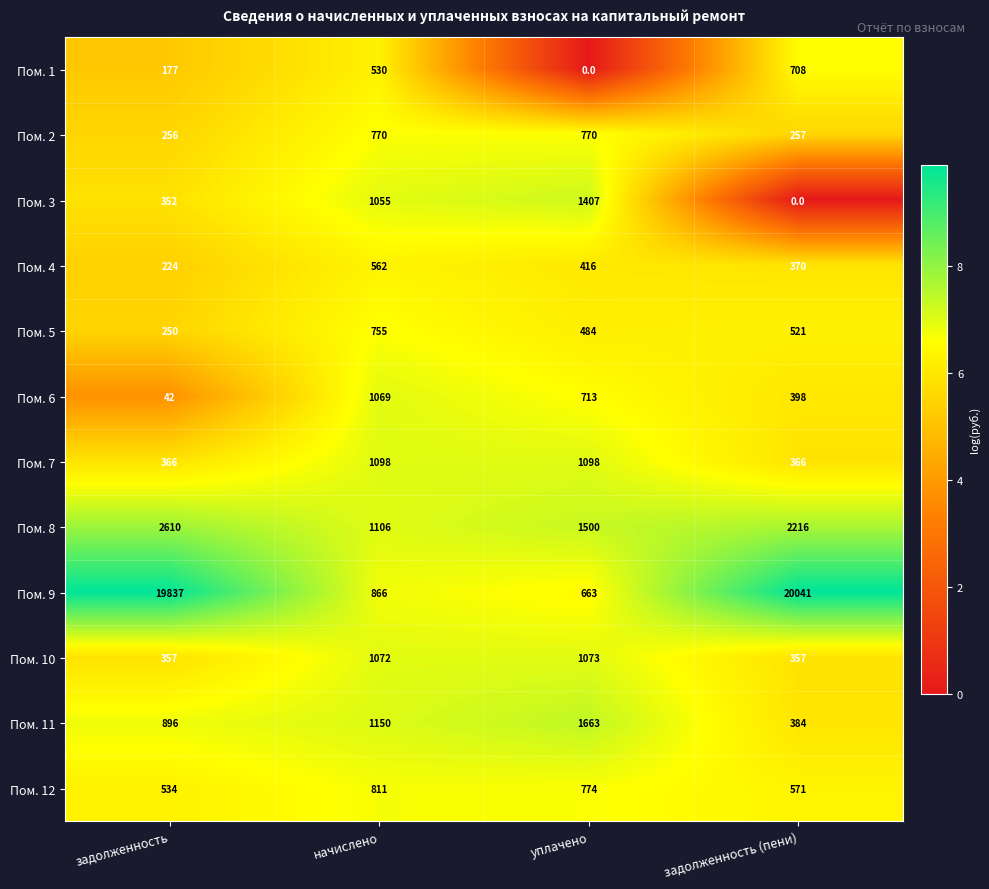

Rank the series at задолженность from highest to lowest value.

Пом. 9, Пом. 8, Пом. 11, Пом. 12, Пом. 7, Пом. 10, Пом. 3, Пом. 2, Пом. 5, Пом. 4, Пом. 1, Пом. 6